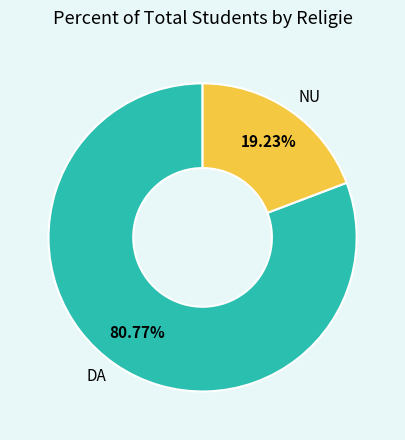

Which has a higher value, NU or DA?

DA